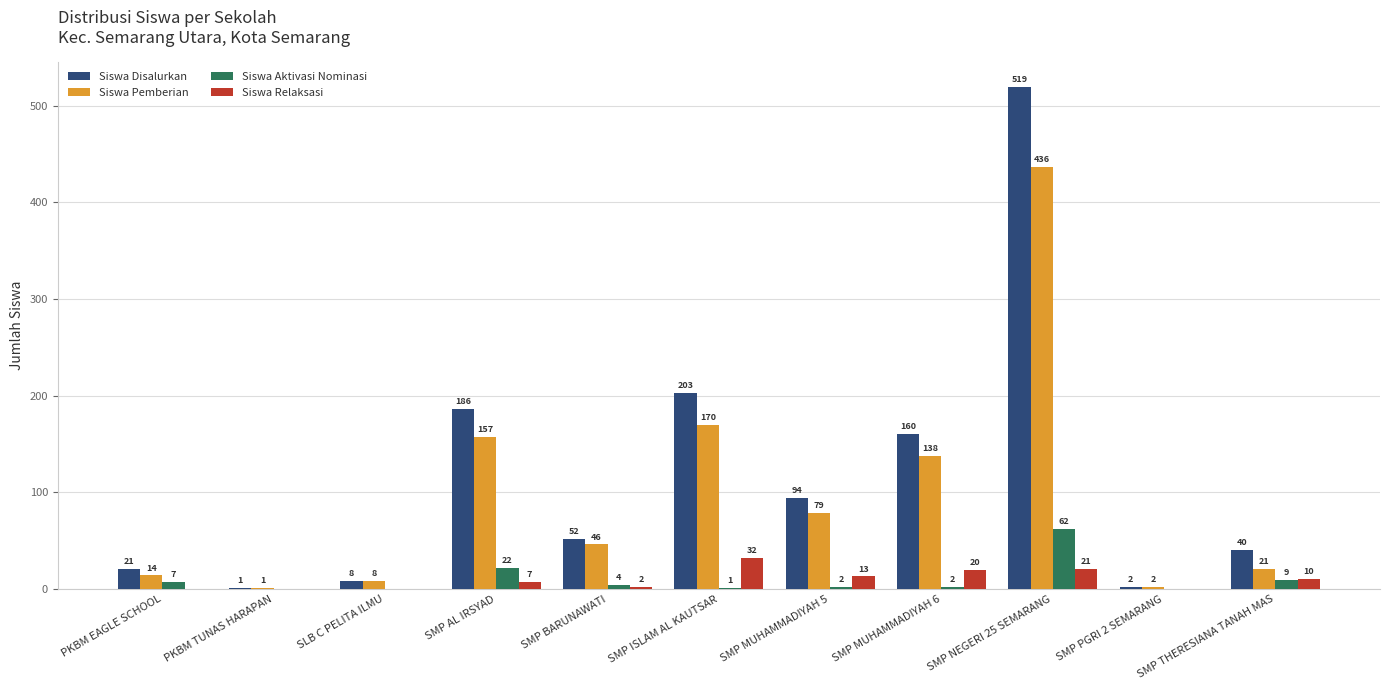

How many positive values does the Siswa Aktivasi Nominasi series have?

8